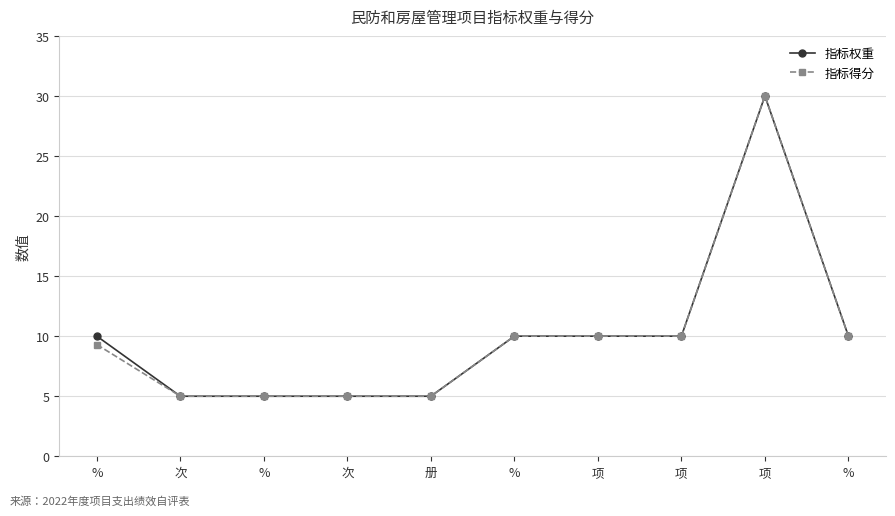

What is the label of the 9th point from the right?

次